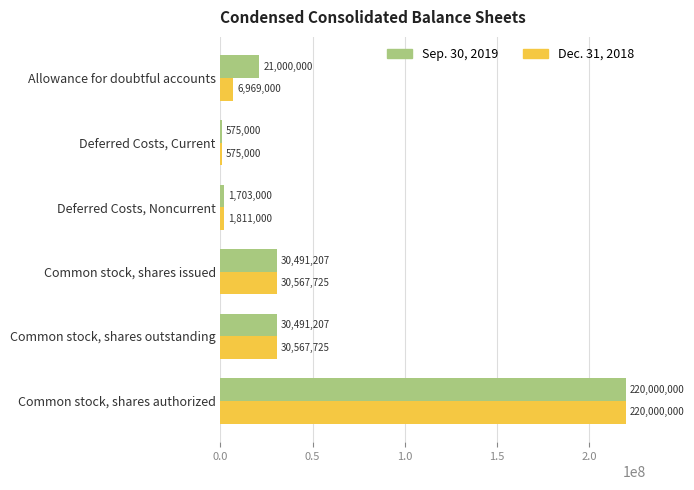

What value does the Sep. 30, 2019 series have at Deferred Costs, Current?

575000